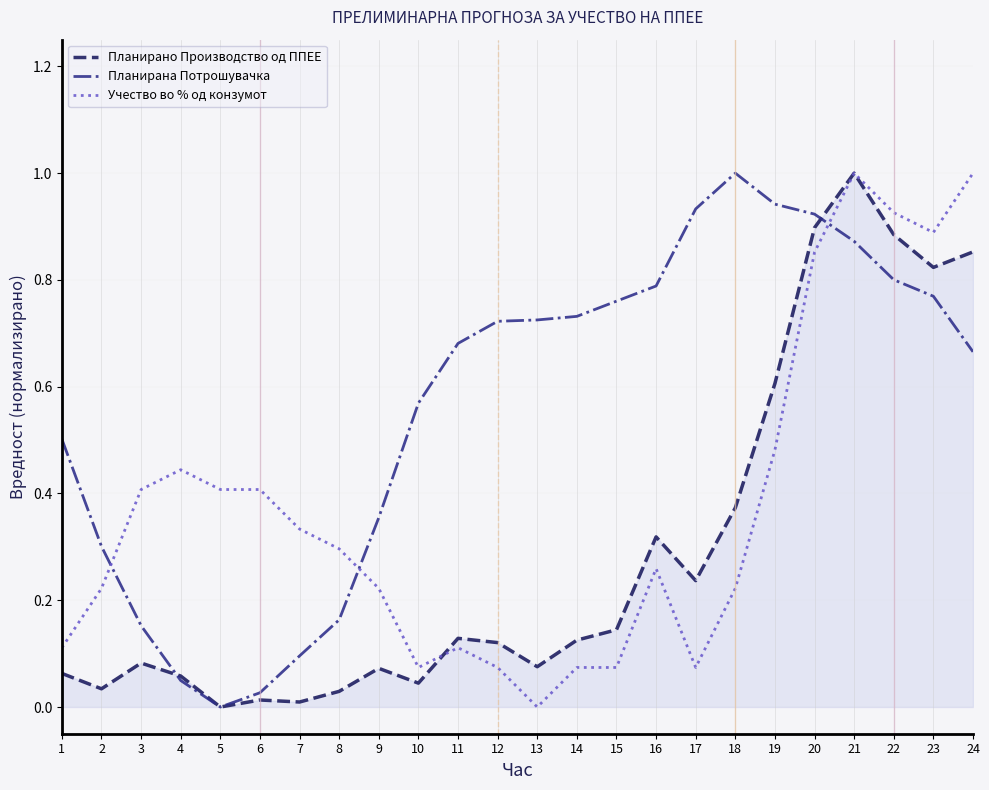

The value of Планирана Потрошувачка at 15 is 0.5. True or false?

False